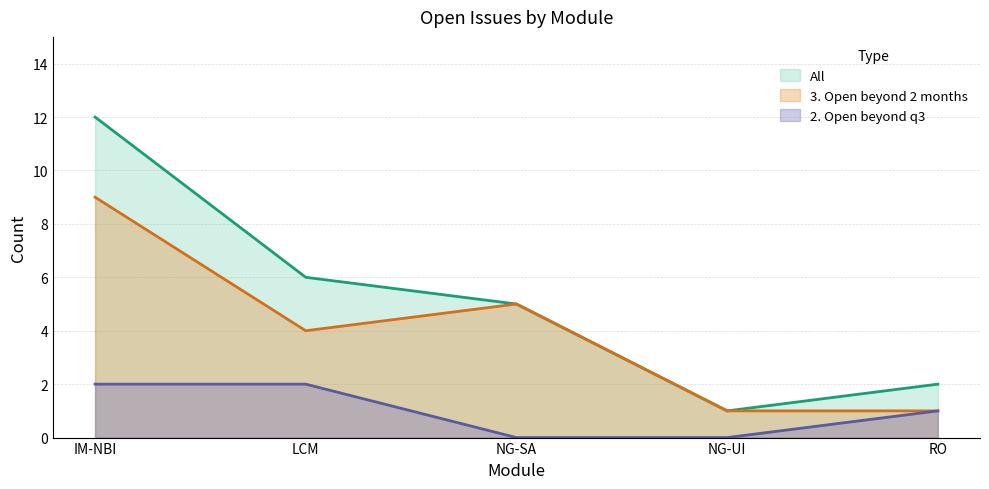

What is the approximate value of 3. Open beyond 2 months at NG-SA?

5